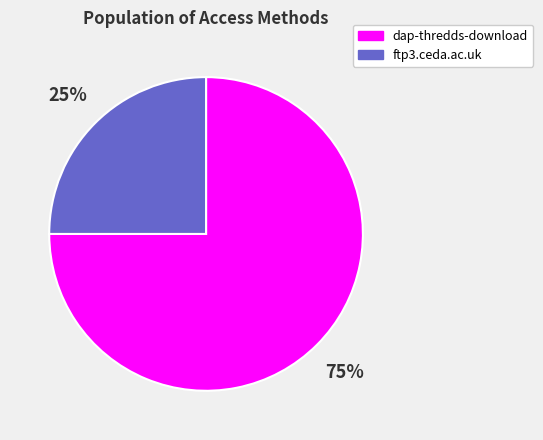

Which slice is the largest?

dap-thredds-download